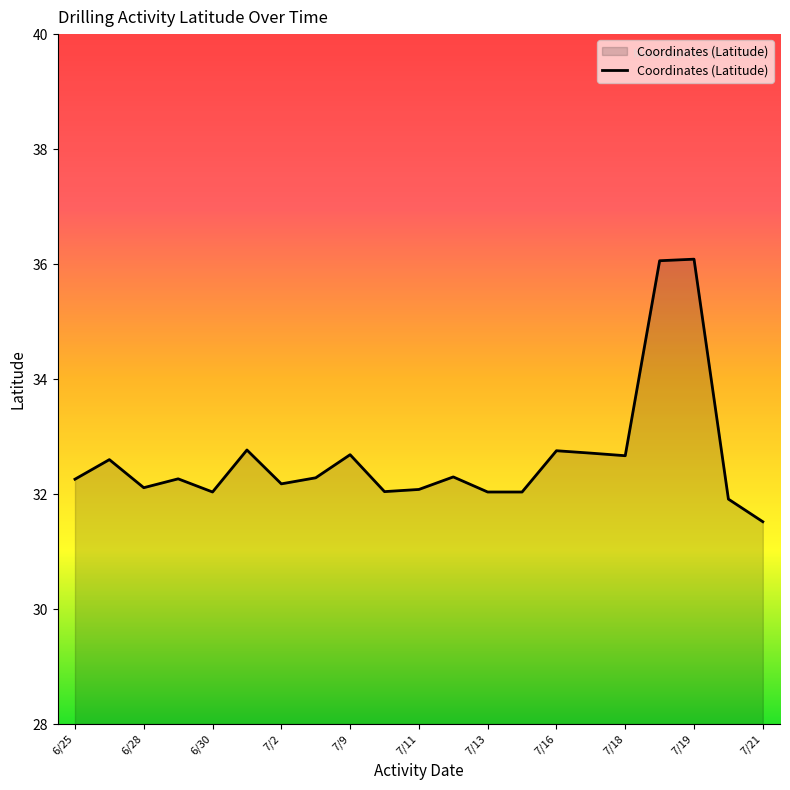

What is the minimum value shown in the chart?

31.5